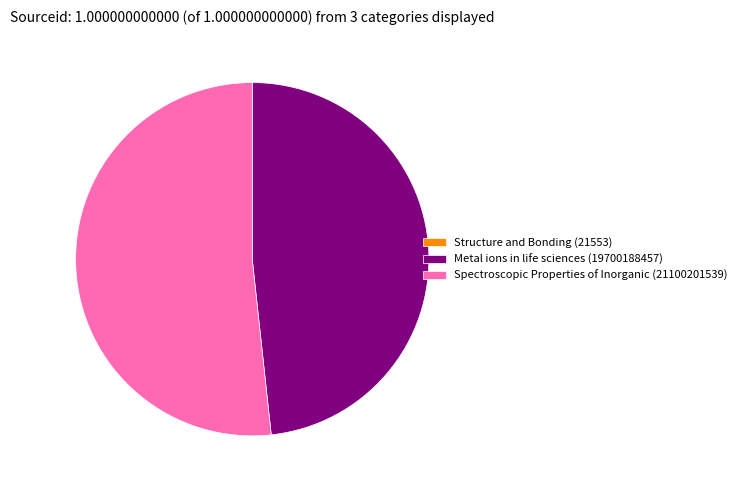

What is the largest slice in the pie chart?

Spectroscopic Properties of Inorganic